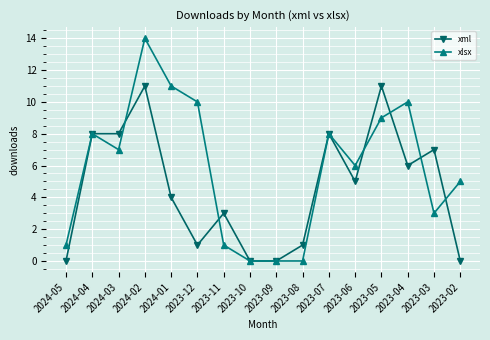

At which category does the chart reach its peak across all series?

2024-02